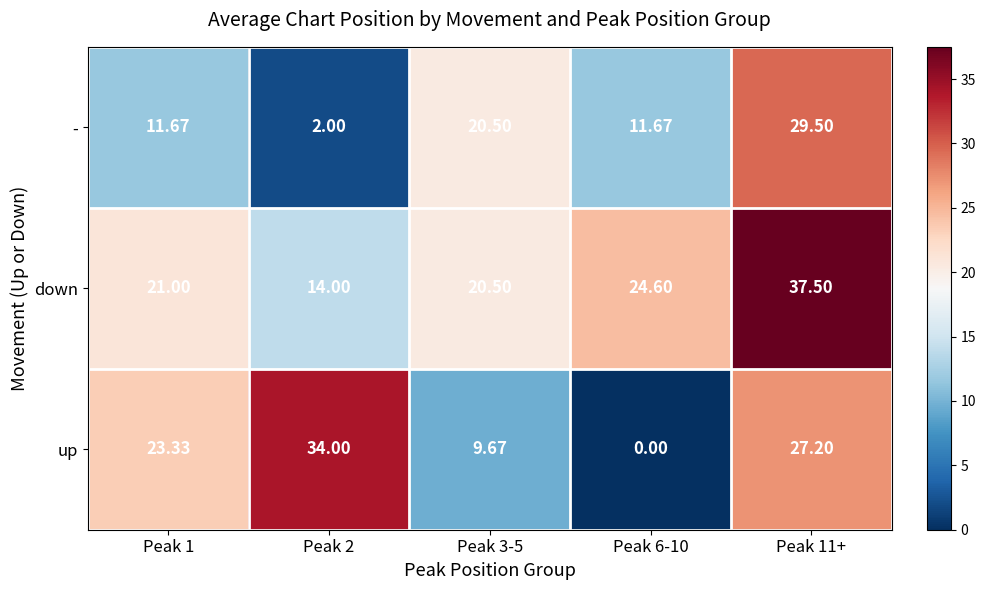

What is the spread (max minus min) of values at Peak 6-10?

24.6